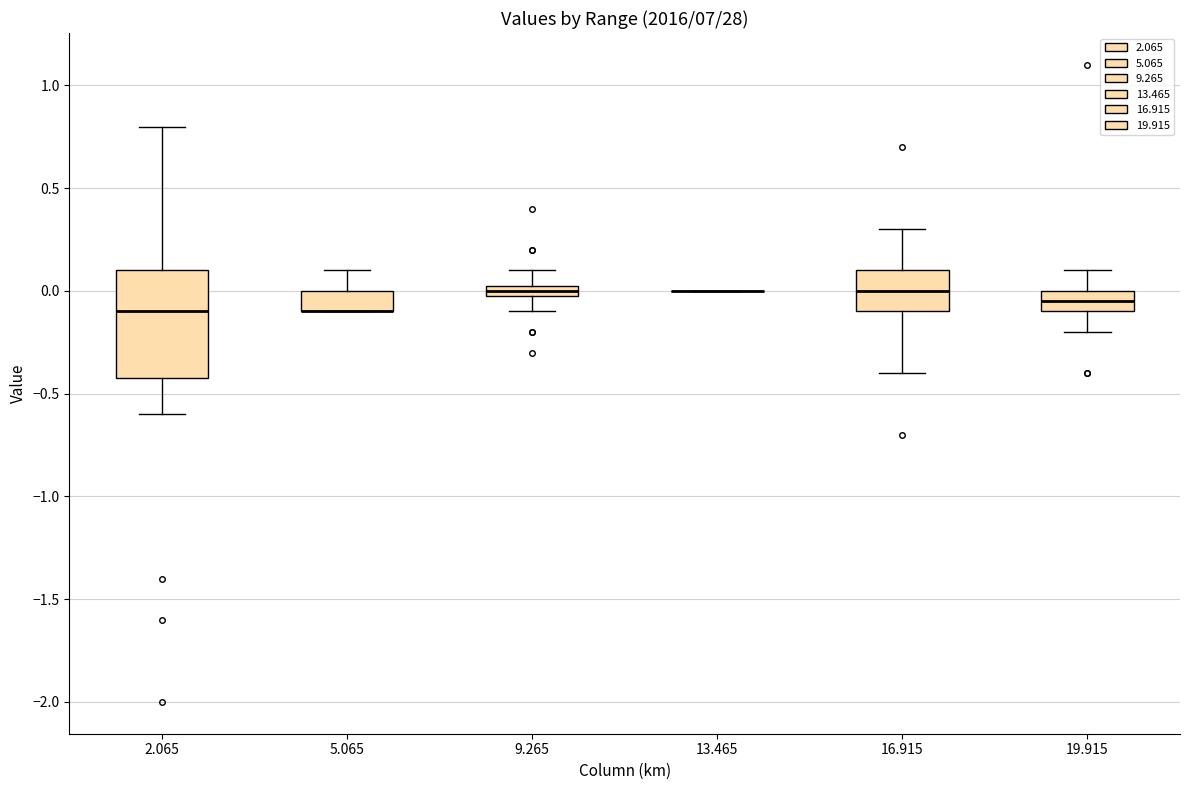

Comparing the boxes themselves (not the whiskers), which one is the tallest?

2.065